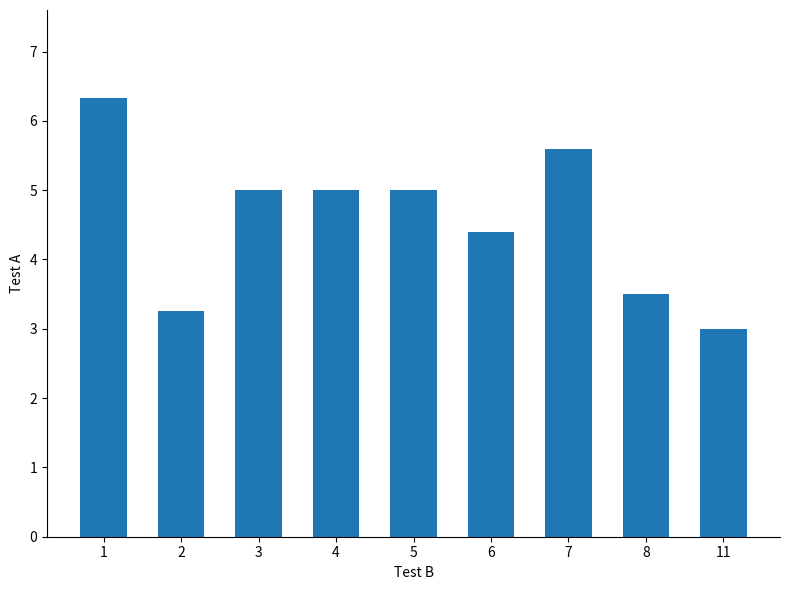

Count the number of categories in the chart.

9